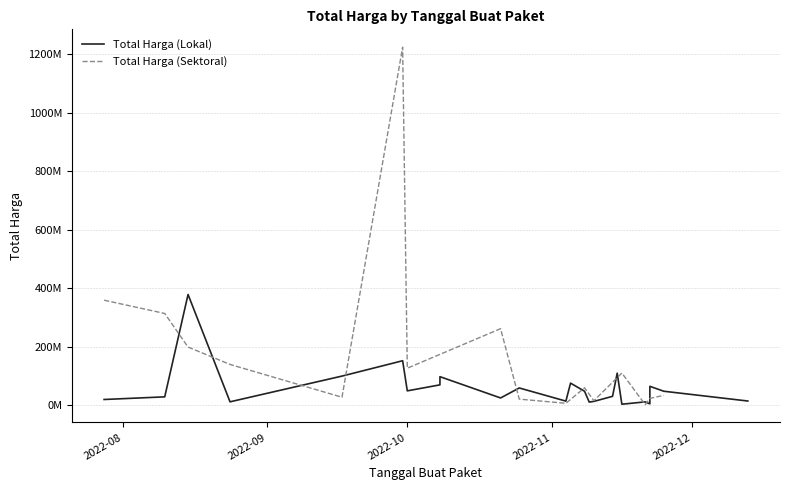

What is the value of the Total Harga (Lokal) point at the 5th from the left?

152477000